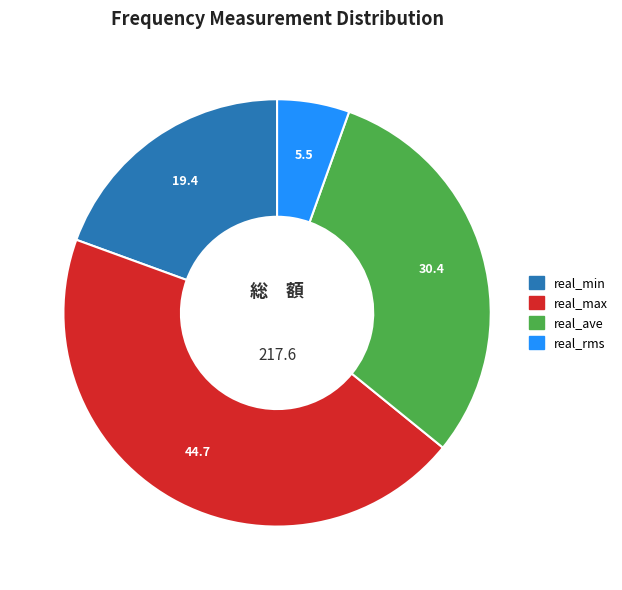

True or false: real_ave accounts for 30% of the total.

True